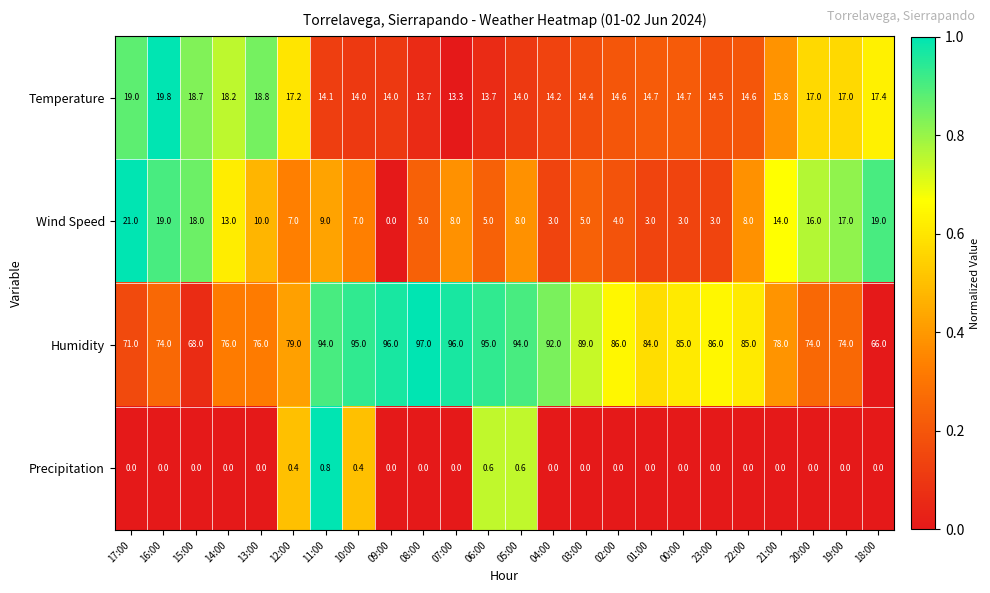

Rank the series by their maximum value, from highest to lowest.

Humidity, Wind Speed, Temperature, Precipitation